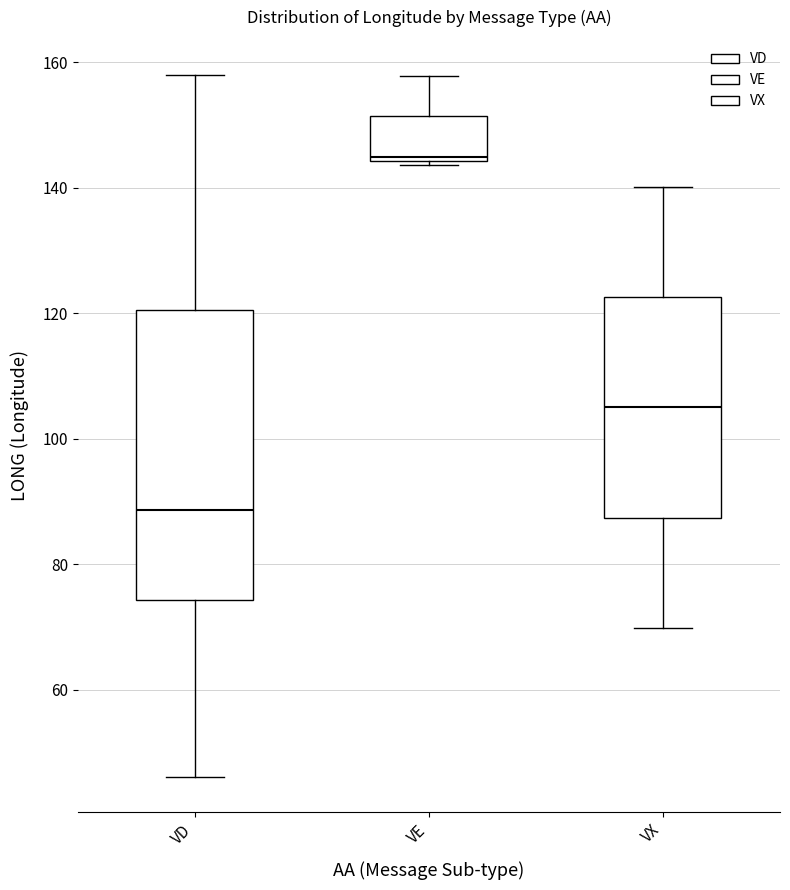

Which box's median line is the highest?

VE